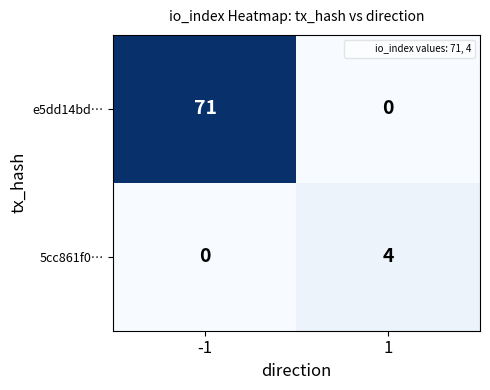

What is the difference between the maximum and minimum values in the e5dd14bd… series?

71